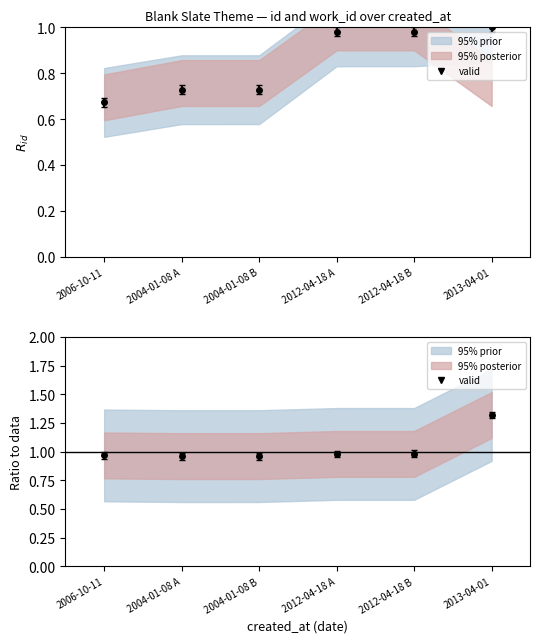

The value at 2004-01-08 B is 0.7. True or false?

True